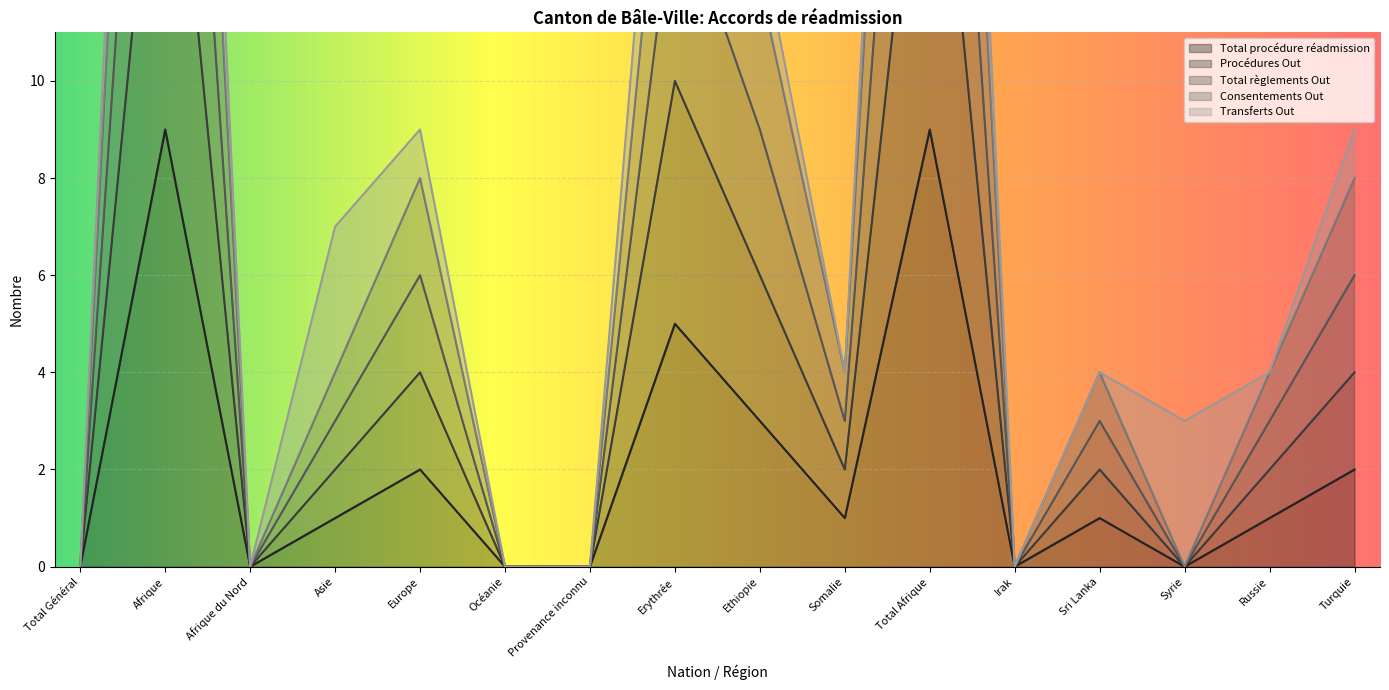

Read the Total procédure réadmission value at Afrique.

9